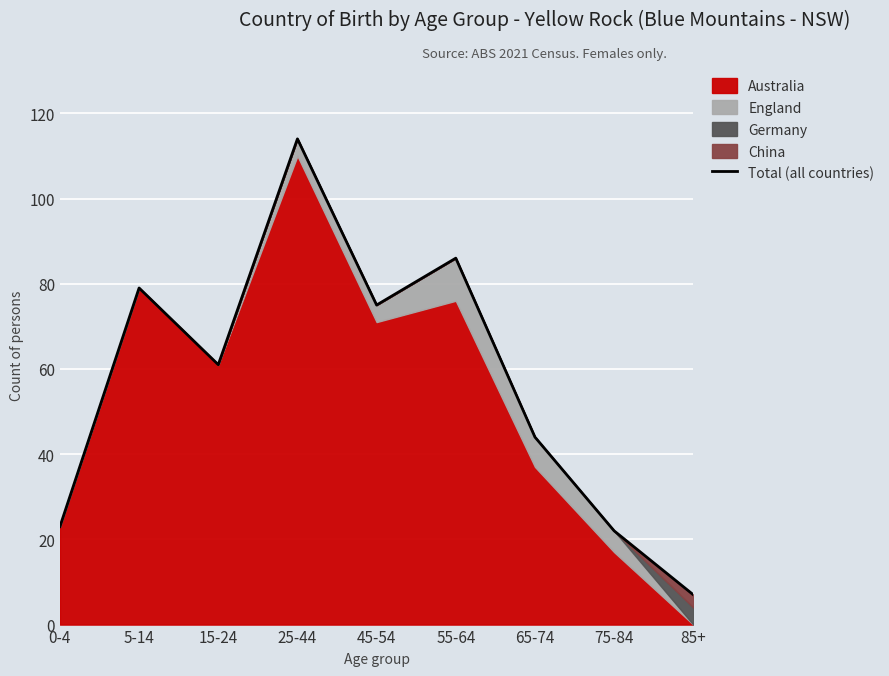

List the labels in order of value, smallest first.

85+, 75-84, 0-4, 65-74, 15-24, 45-54, 5-14, 55-64, 25-44